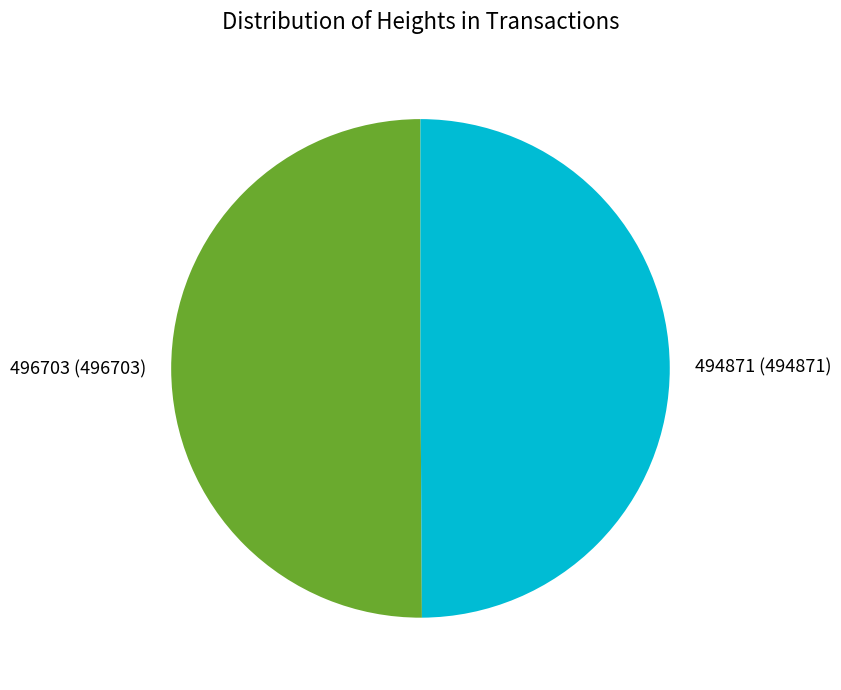

Approximately how many times larger is the value at 496703 compared to 494871?

1.0